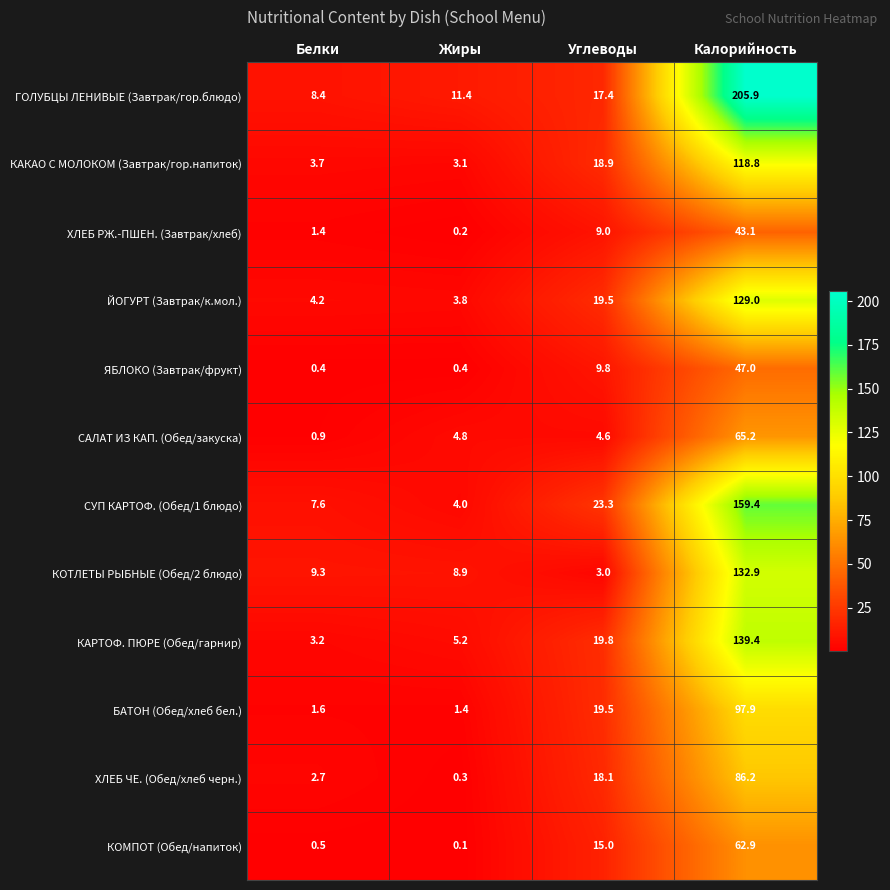

How many data points in КОМПОТ (Обед/напиток) are less than 15?

2